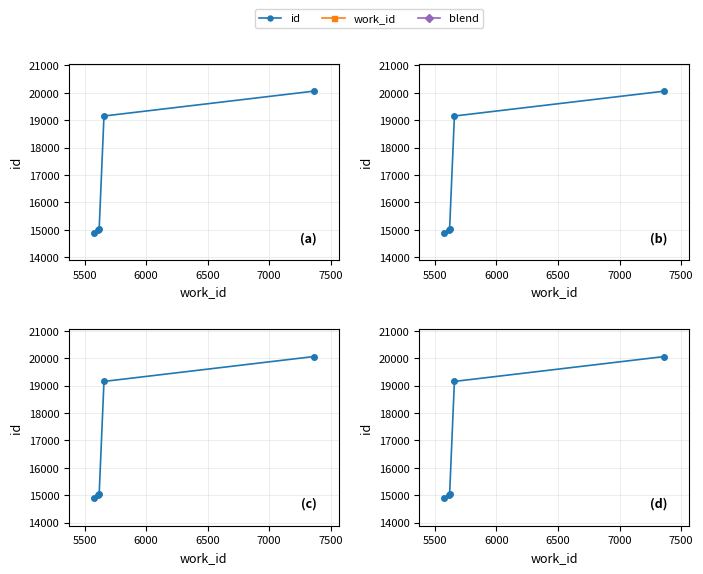

How many data points does each series have?

5